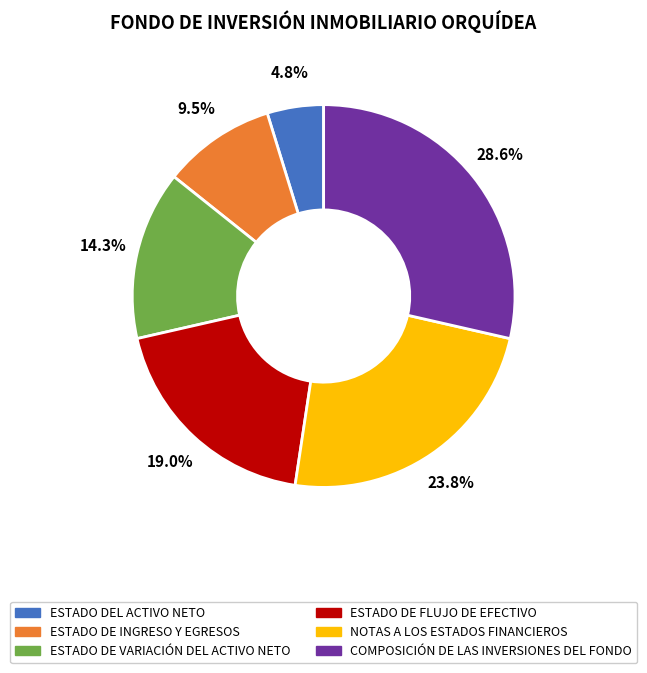

To the nearest percent, what percentage of the pie is ESTADO DE FLUJO DE EFECTIVO?

19%